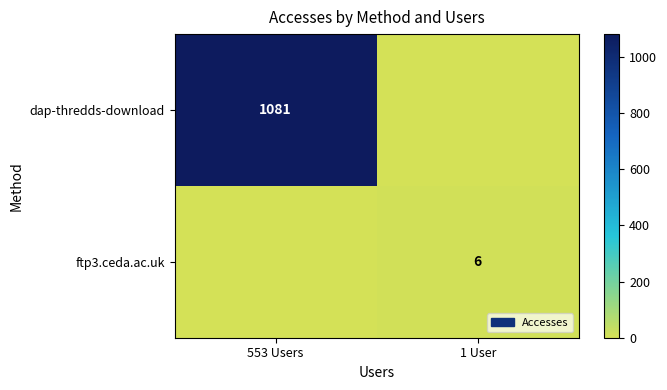

Which has a higher value, 1 User or 553 Users?

553 Users